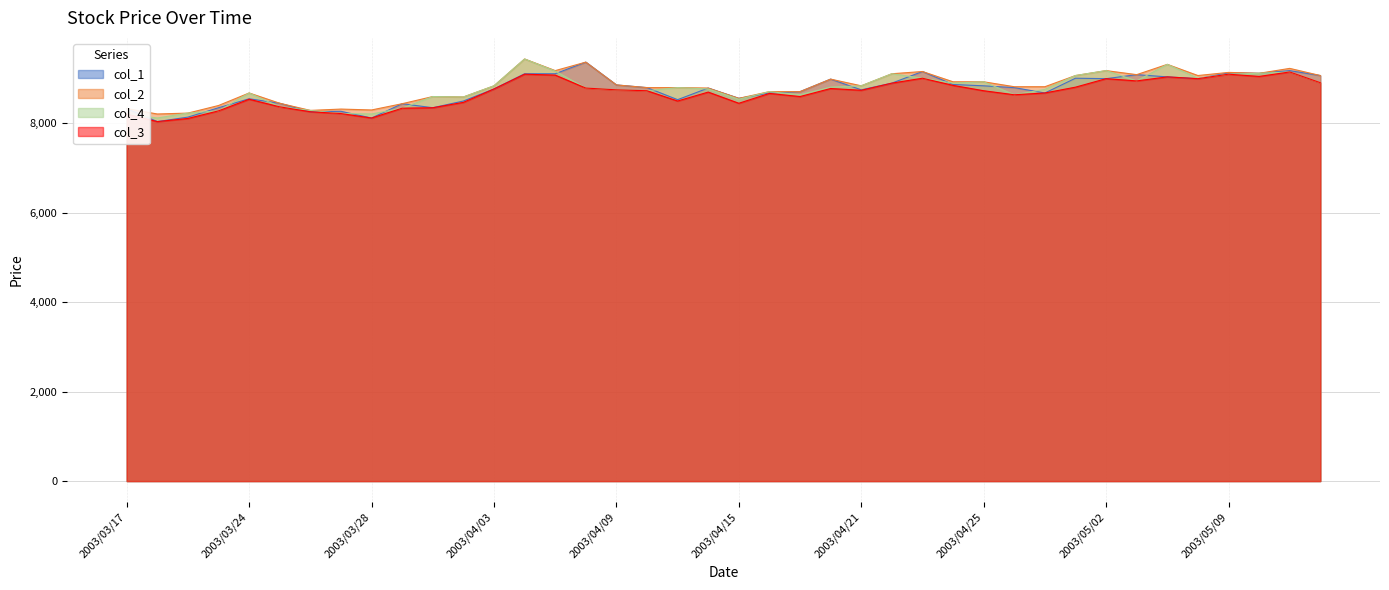

Reading right to left, list all the values displayed in this chart.

col_1: 2003/05/14=9070	2003/05/13=9180	2003/05/12=9120	2003/05/09=9130	2003/05/08=9000	2003/05/07=9040	2003/05/06=9090	2003/05/02=9000	2003/05/01=9010	2003/04/30=8680	2003/04/28=8800	2003/04/25=8840	2003/04/24=8870	2003/04/23=9160	2003/04/22=8900	2003/04/21=8750	2003/04/18=8990	2003/04/17=8710	2003/04/16=8680	2003/04/15=8560	2003/04/14=8790	2003/04/11=8530	2003/04/10=8800	2003/04/09=8860	2003/04/08=9370	2003/04/07=9110	2003/04/04=9110	2003/04/03=8770	2003/04/02=8500	2003/04/01=8350	2003/03/31=8440	2003/03/28=8120	2003/03/27=8270	2003/03/26=8260	2003/03/25=8450	2003/03/24=8550	2003/03/20=8350	2003/03/19=8140	2003/03/18=8040	2003/03/17=8330
col_2: 2003/05/14=9070	2003/05/13=9230	2003/05/12=9120	2003/05/09=9140	2003/05/08=9070	2003/05/07=9320	2003/05/06=9090	2003/05/02=9180	2003/05/01=9070	2003/04/30=8820	2003/04/28=8820	2003/04/25=8930	2003/04/24=8930	2003/04/23=9160	2003/04/22=9110	2003/04/21=8840	2003/04/18=8990	2003/04/17=8710	2003/04/16=8710	2003/04/15=8560	2003/04/14=8790	2003/04/11=8800	2003/04/10=8800	2003/04/09=8860	2003/04/08=9370	2003/04/07=9180	2003/04/04=9440	2003/04/03=8840	2003/04/02=8590	2003/04/01=8600	2003/03/31=8440	2003/03/28=8300	2003/03/27=8320	2003/03/26=8290	2003/03/25=8450	2003/03/24=8680	2003/03/20=8400	2003/03/19=8230	2003/03/18=8210	2003/03/17=8330
col_4: 2003/05/14=8910	2003/05/13=9150	2003/05/12=9120	2003/05/09=9100	2003/05/08=9010	2003/05/07=9320	2003/05/06=8950	2003/05/02=9180	2003/05/01=9070	2003/04/30=8760	2003/04/28=8640	2003/04/25=8930	2003/04/24=8900	2003/04/23=9010	2003/04/22=9110	2003/04/21=8840	2003/04/18=8810	2003/04/17=8640	2003/04/16=8710	2003/04/15=8540	2003/04/14=8770	2003/04/11=8800	2003/04/10=8730	2003/04/09=8750	2003/04/08=8790	2003/04/07=9170	2003/04/04=9440	2003/04/03=8840	2003/04/02=8590	2003/04/01=8600	2003/03/31=8340	2003/03/28=8210	2003/03/27=8220	2003/03/26=8290	2003/03/25=8370	2003/03/24=8680	2003/03/20=8280	2003/03/19=8230	2003/03/18=8120	2003/03/17=8210
col_3: 2003/05/14=8910	2003/05/13=9150	2003/05/12=9050	2003/05/09=9100	2003/05/08=9000	2003/05/07=9040	2003/05/06=8950	2003/05/02=9000	2003/05/01=8810	2003/04/30=8680	2003/04/28=8640	2003/04/25=8730	2003/04/24=8850	2003/04/23=9010	2003/04/22=8900	2003/04/21=8740	2003/04/18=8780	2003/04/17=8600	2003/04/16=8670	2003/04/15=8450	2003/04/14=8700	2003/04/11=8500	2003/04/10=8730	2003/04/09=8750	2003/04/08=8790	2003/04/07=9080	2003/04/04=9100	2003/04/03=8770	2003/04/02=8470	2003/04/01=8350	2003/03/31=8340	2003/03/28=8120	2003/03/27=8220	2003/03/26=8260	2003/03/25=8370	2003/03/24=8540	2003/03/20=8280	2003/03/19=8110	2003/03/18=8040	2003/03/17=8210